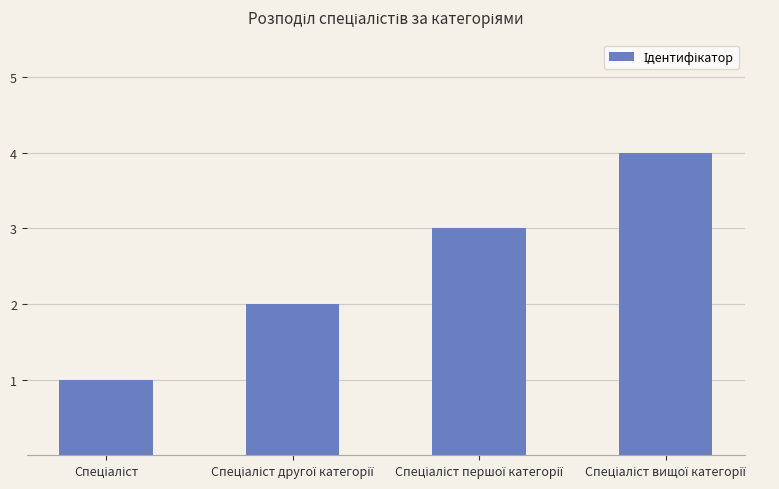

What is the difference between the maximum and minimum values?

3